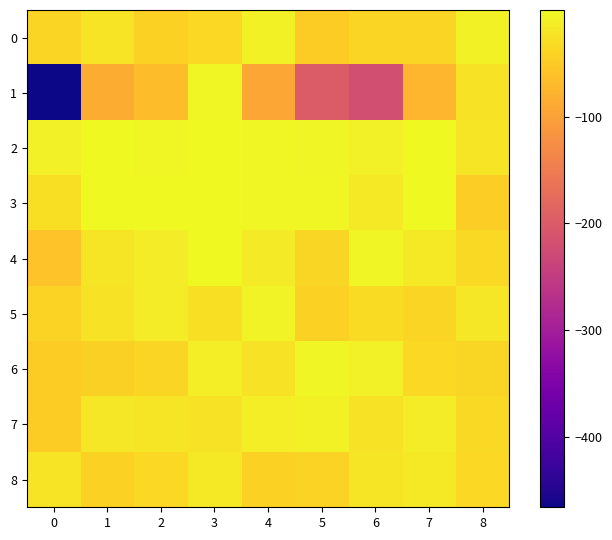

At 8, list the series in order from largest to smallest.

0, 5, 2, 1, 4, 7, 8, 6, 3